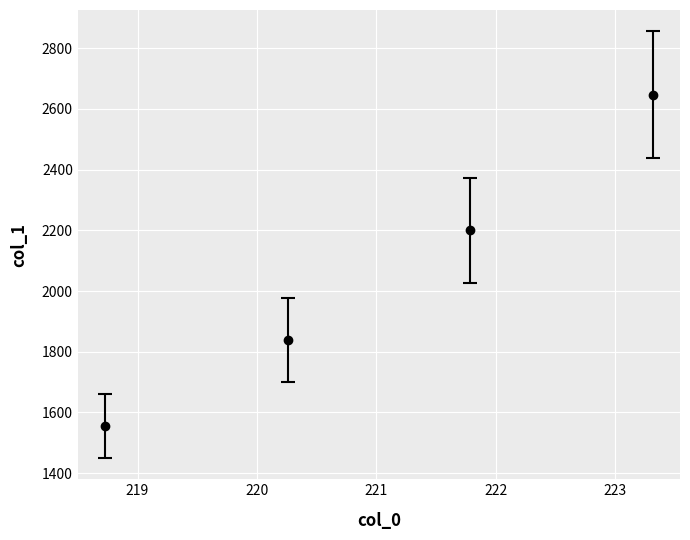

True or false: there are more than 2 points higher than both neighbors.

False